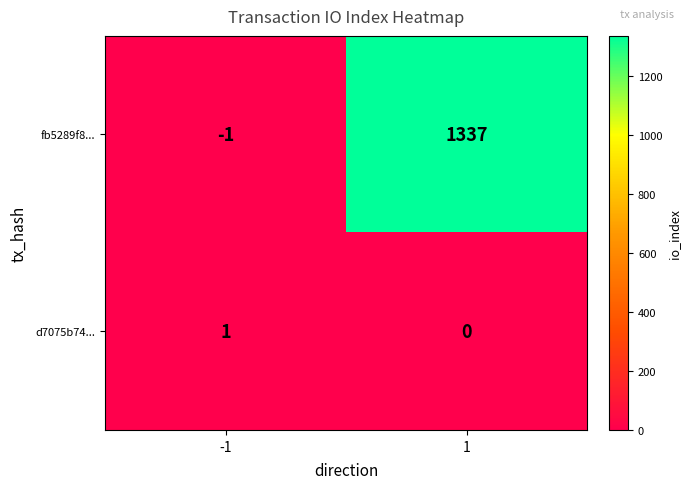

Reading left to right, list all the values displayed in this chart.

fb5289f8...: -1	1337
d7075b74...: 1	0